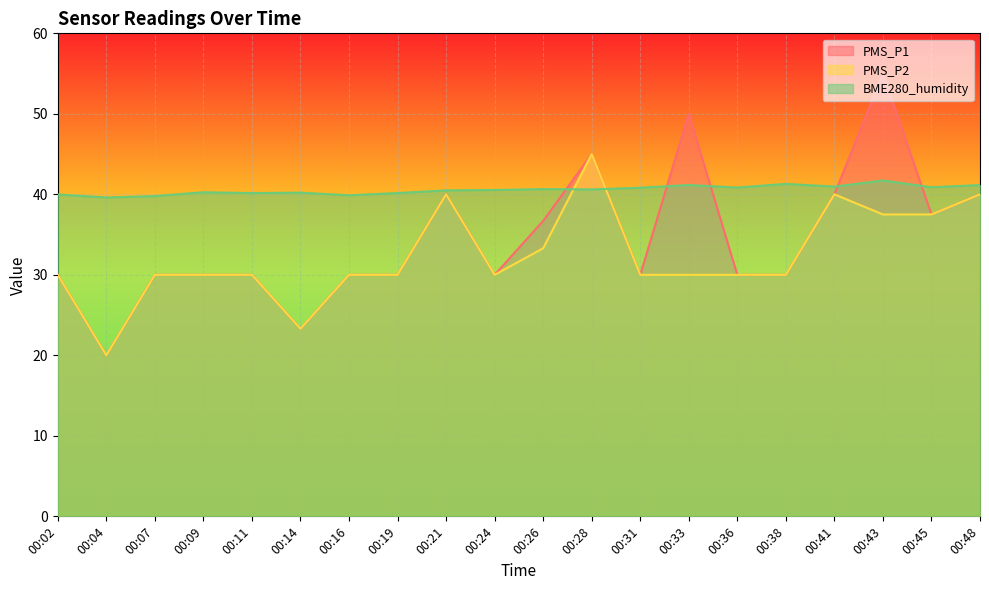

List the series in order of their overall mean, highest first.

BME280_humidity, PMS_P1, PMS_P2